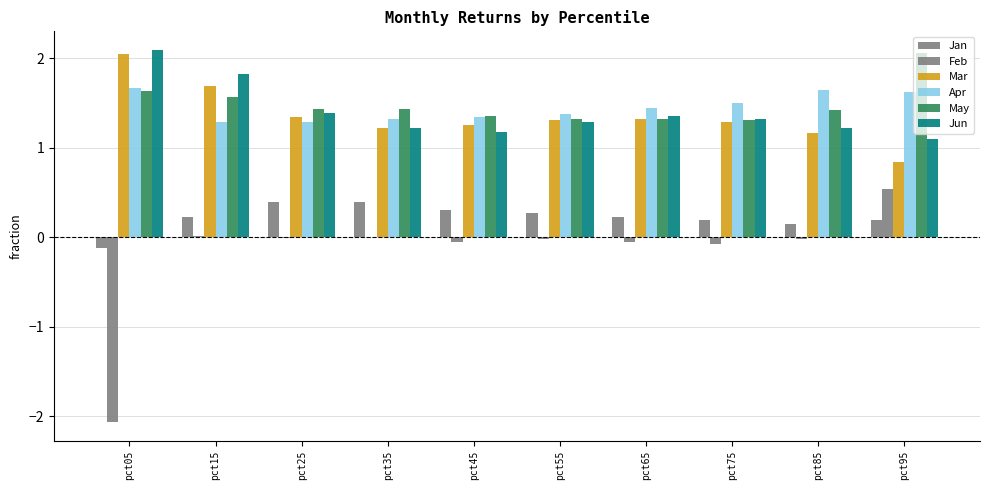

How many groups of bars are there?

10